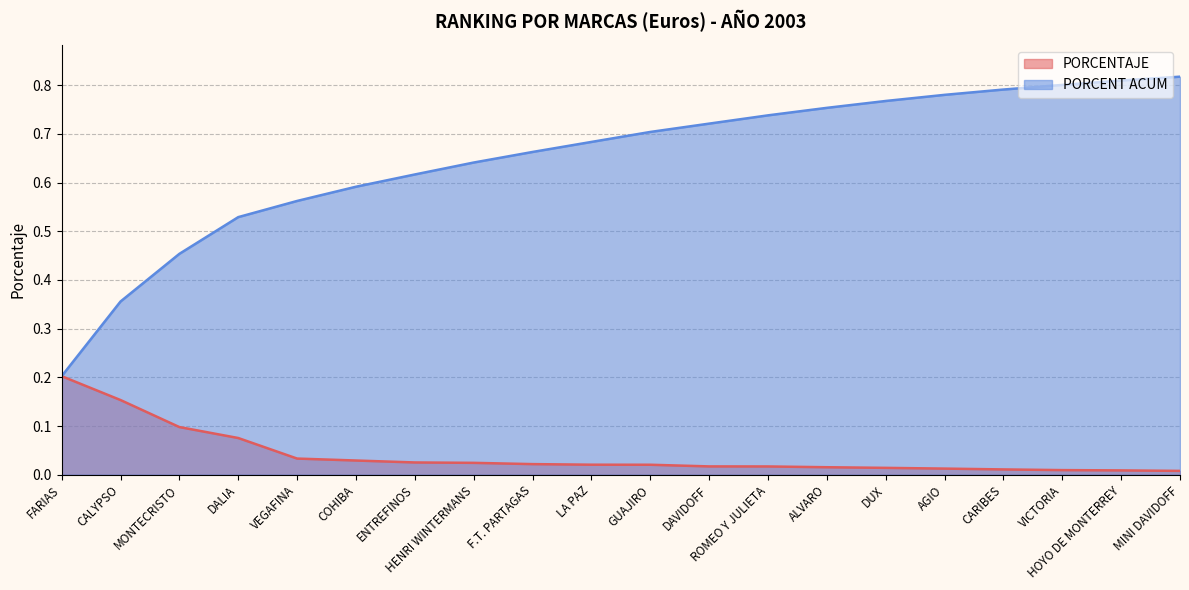

What position from the right is LA PAZ?

11